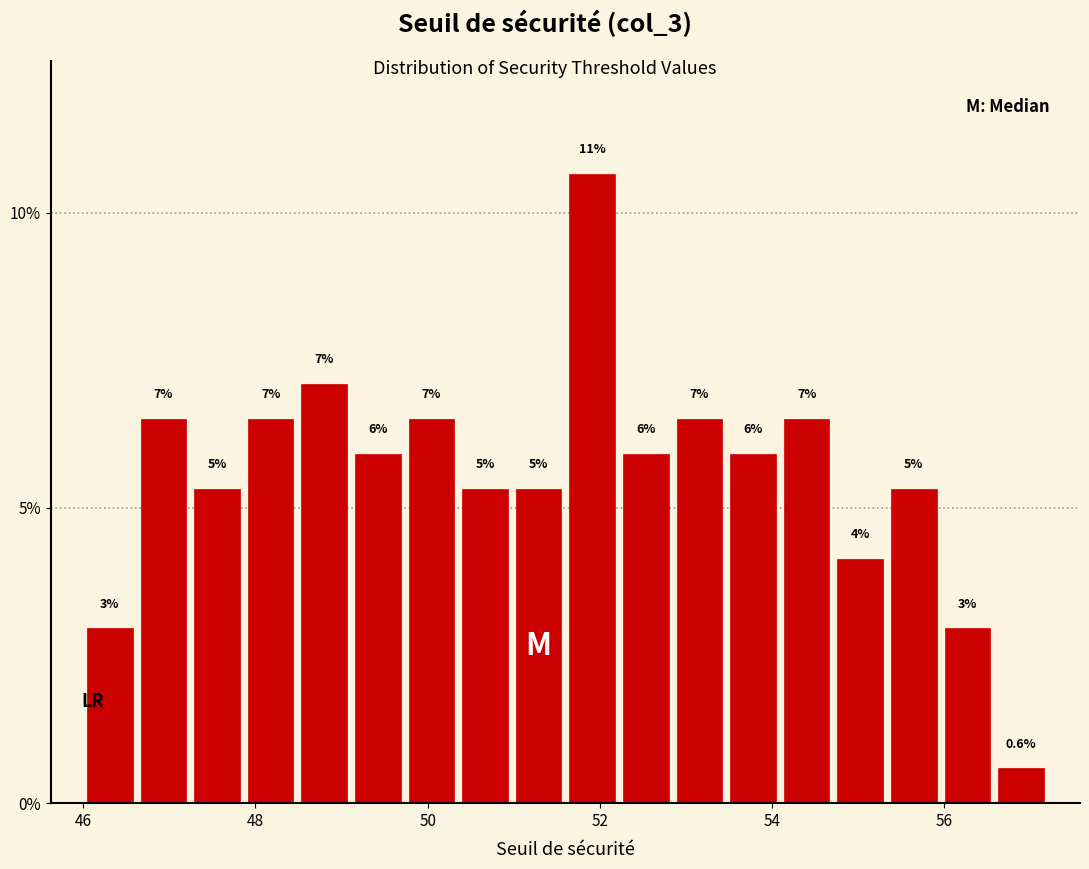

Read against the x-axis, roughly where is the centre of the tallest bar?

52.0